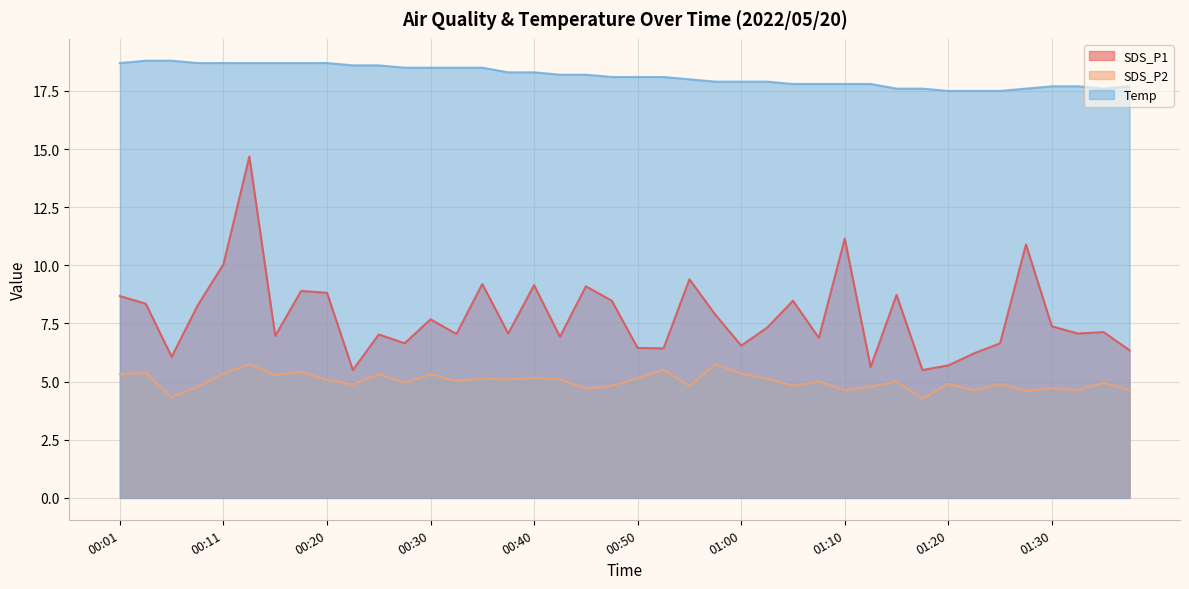

List the labels in order of SDS_P2 value, smallest first.

01:18, 00:06, 01:28, 01:10, 01:23, 01:33, 01:38, 00:45, 01:30, 00:08, 01:13, 00:48, 00:55, 01:05, 00:23, 01:20, 01:25, 00:28, 01:35, 01:08, 01:15, 00:33, 00:20, 00:38, 00:43, 00:35, 01:03, 00:40, 00:50, 00:16, 00:01, 00:25, 00:30, 00:11, 01:00, 00:03, 00:18, 00:53, 00:13, 00:58